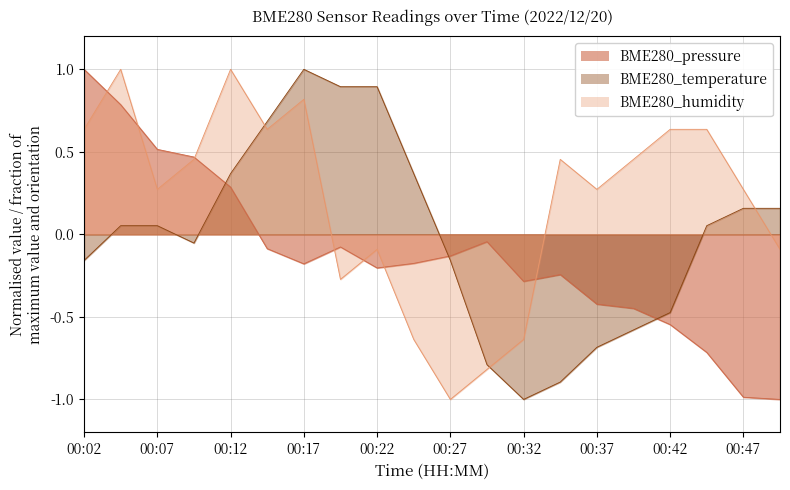

Read the BME280_pressure value at 00:19.

-0.1